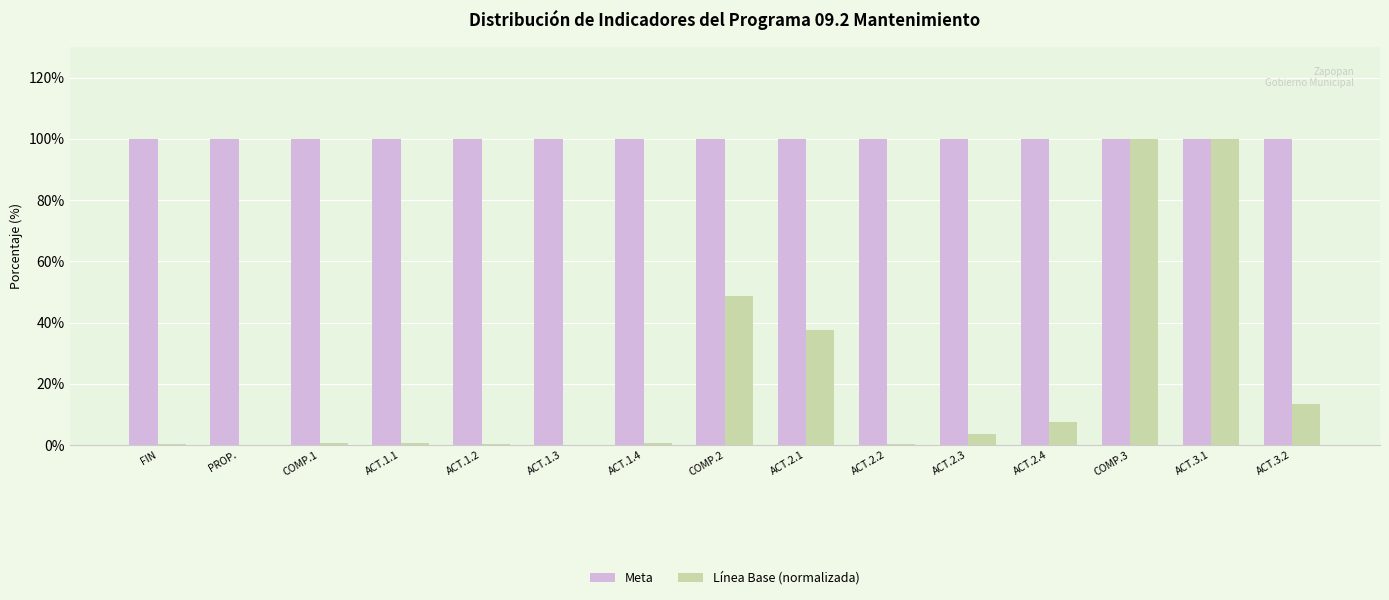

Between PROP. and ACT.2.1, which series saw the biggest shift?

Línea Base (normalizada)